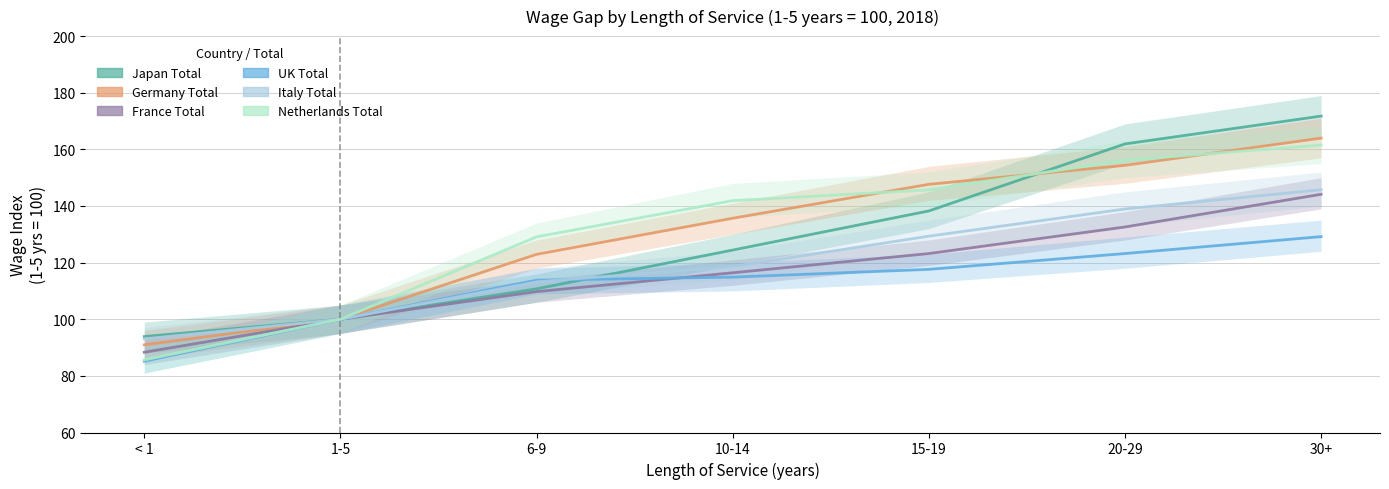

What is the difference between the second highest and second lowest values in the UK Total series?

23.2